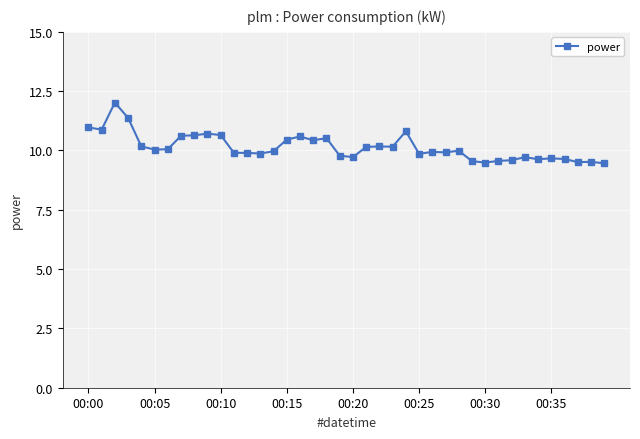

What is the difference between the second highest and second lowest values?

1.9